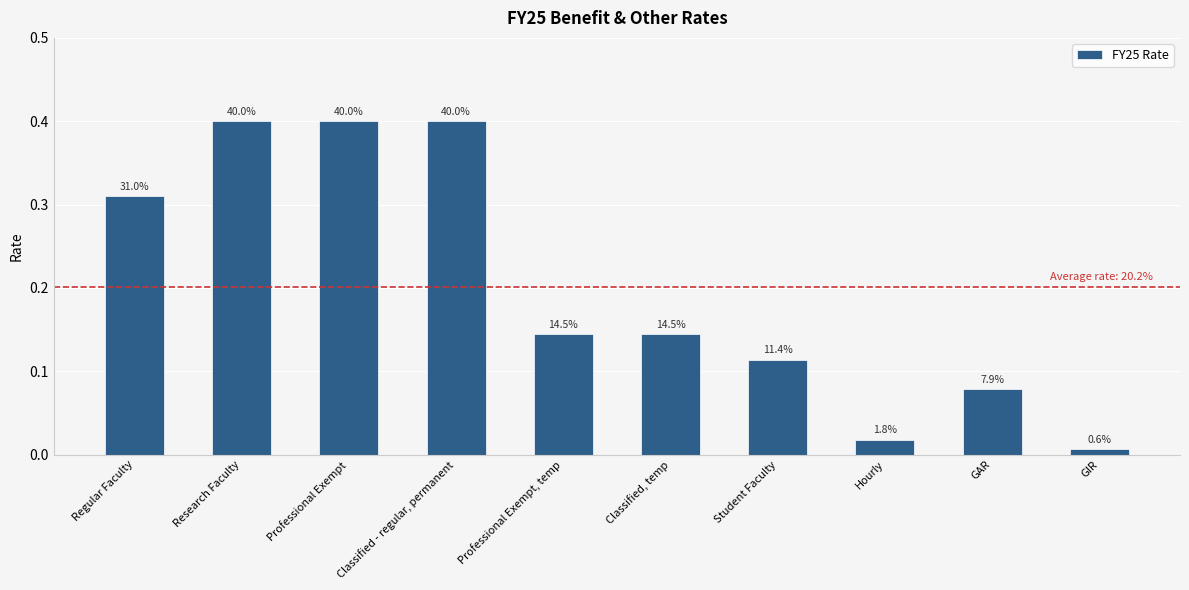

Reading left to right, extract all data points from this chart.

Regular Faculty=0.3	Research Faculty=0.4	Professional Exempt=0.4	Classified - regular, permanent=0.4	Professional Exempt, temp=0.1	Classified, temp=0.1	Student Faculty=0.1	Hourly=0.0	GAR=0.1	GIR=0.0